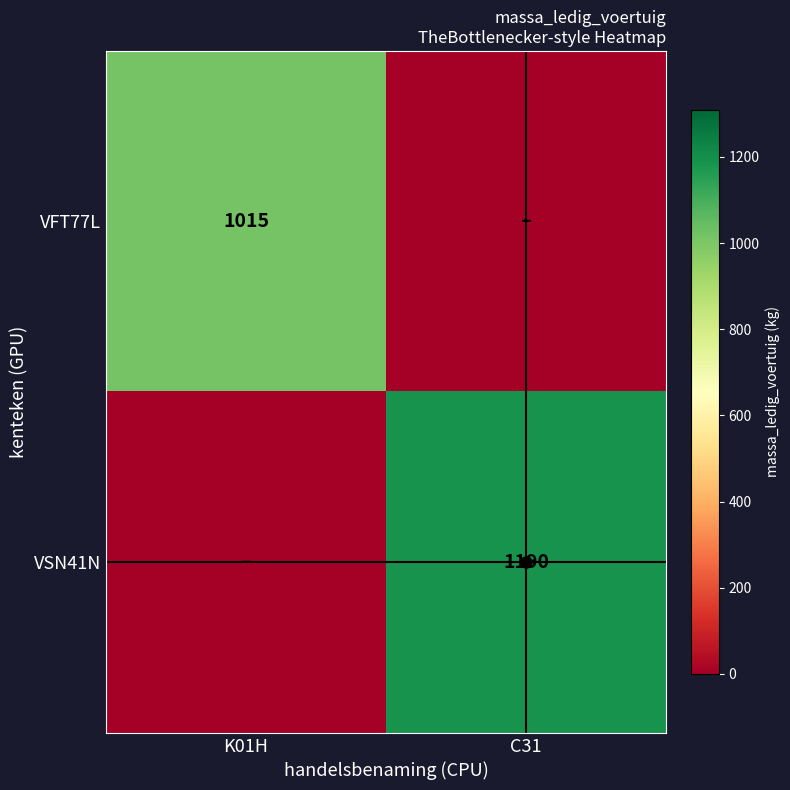

Is it true that VFT77L equals 1818 at K01H?

False